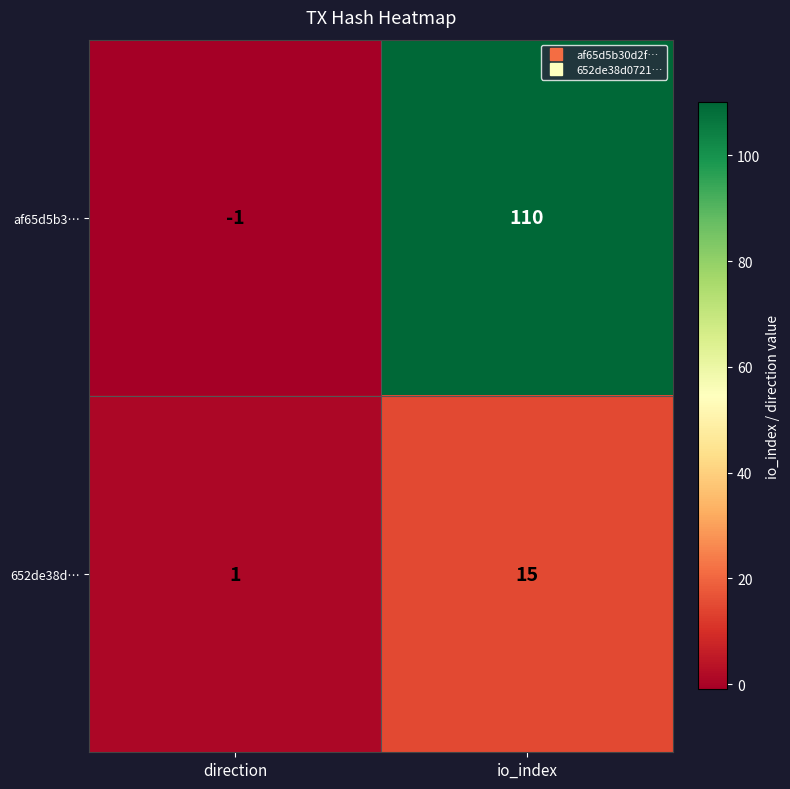

Which series has the largest range (max minus min)?

af65d5b3…